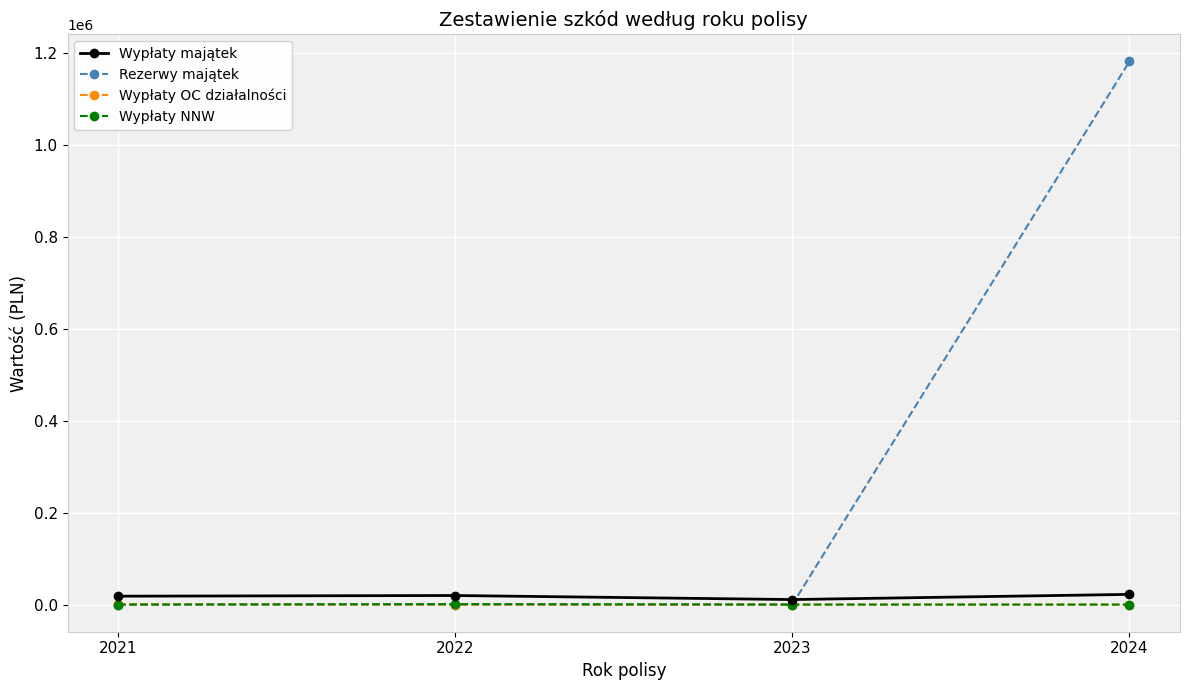

The value of Rezerwy majątek at 2022 is 421701.4. True or false?

False